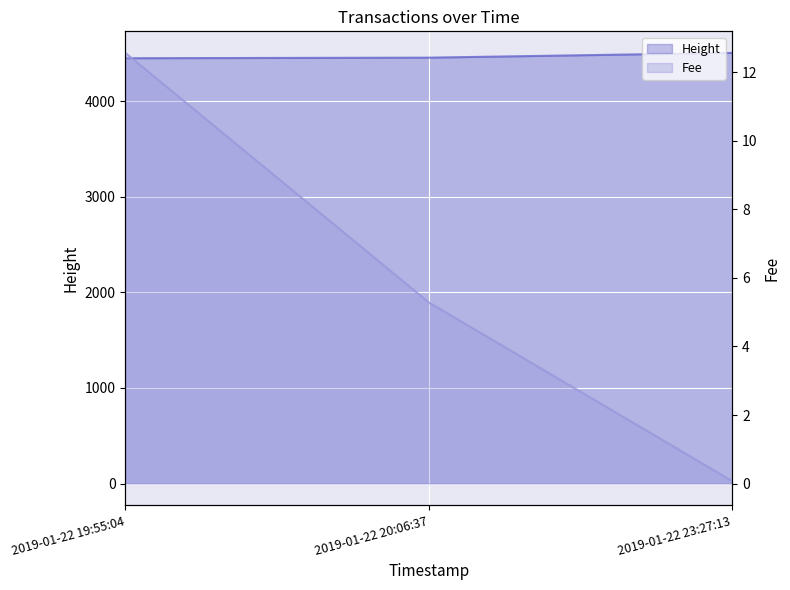

At which category does the chart reach its minimum across all series?

2019-01-22 23:27:13